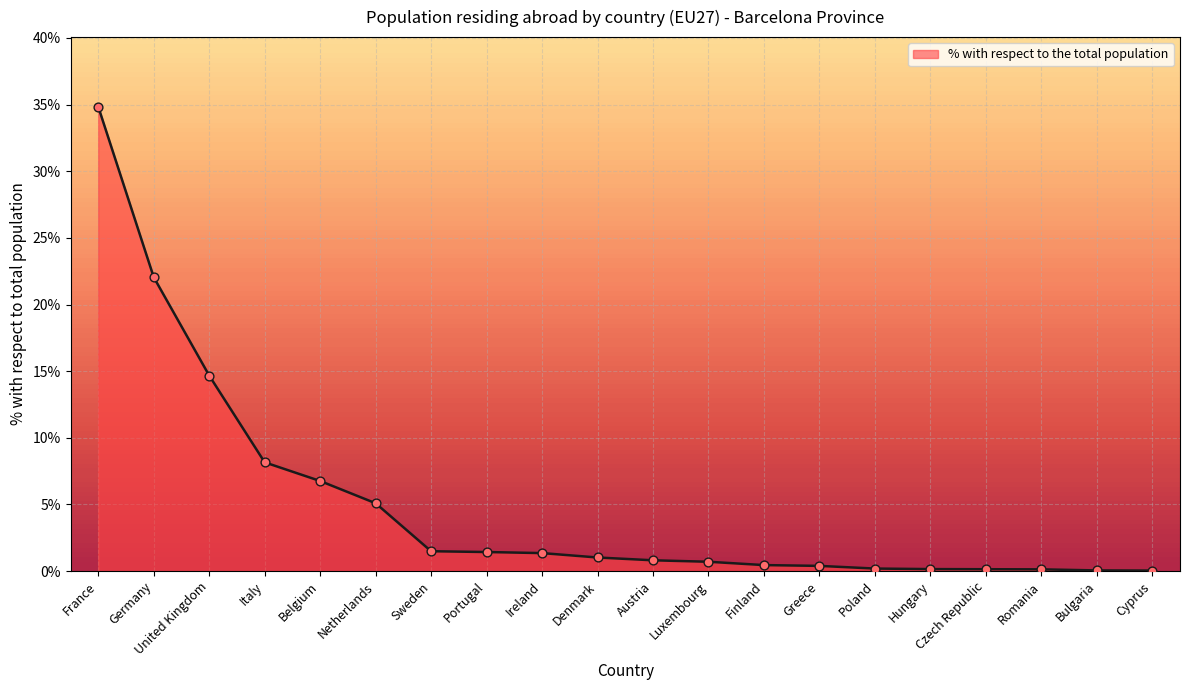

What is the change in value from France to Czech Republic?

-34.7